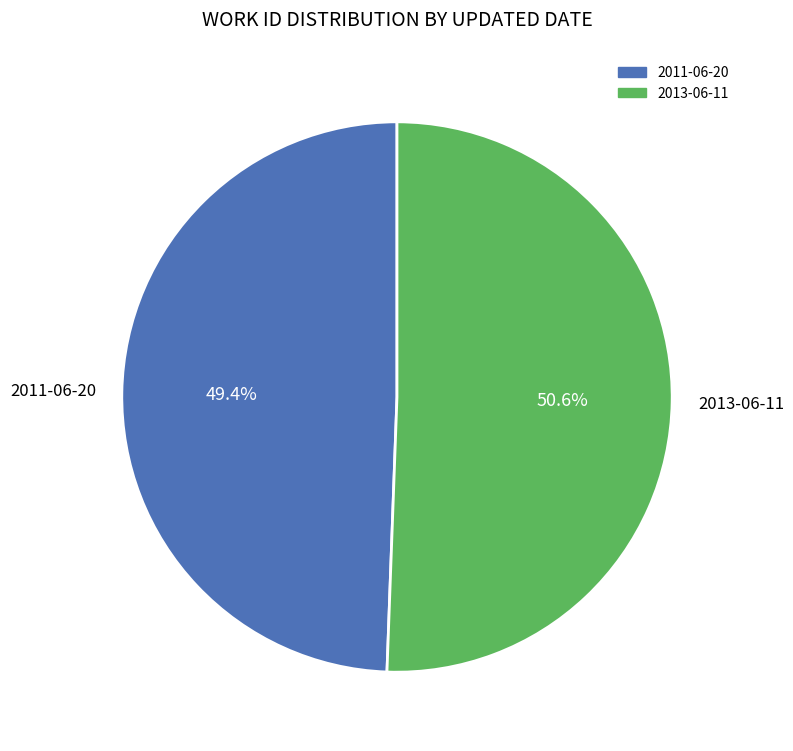

To the nearest percent, what percentage of the pie is 2011-06-20?

49%